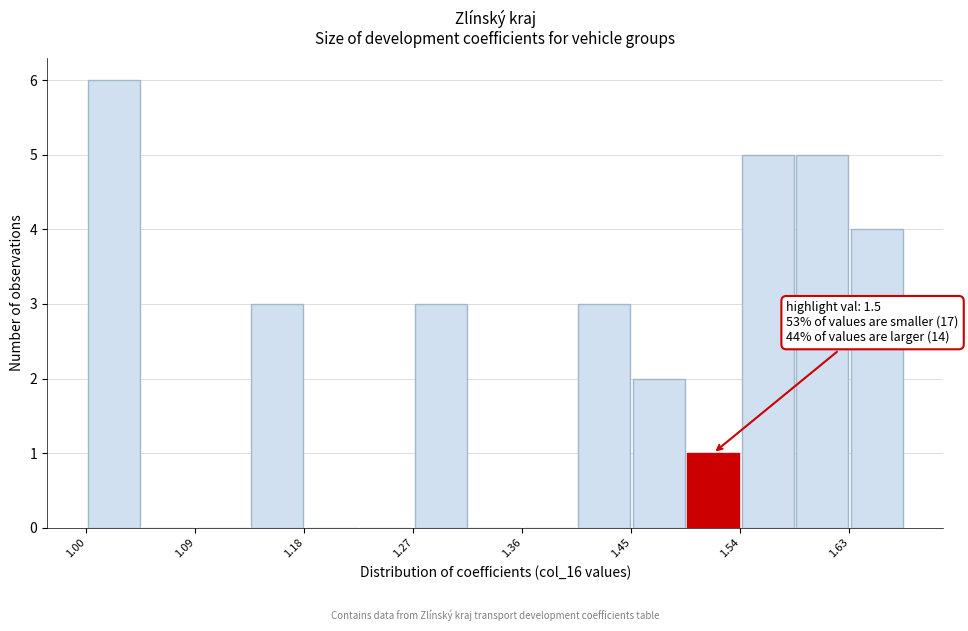

Over which range of the x-axis is the bar tallest?

1.00 to 1.04